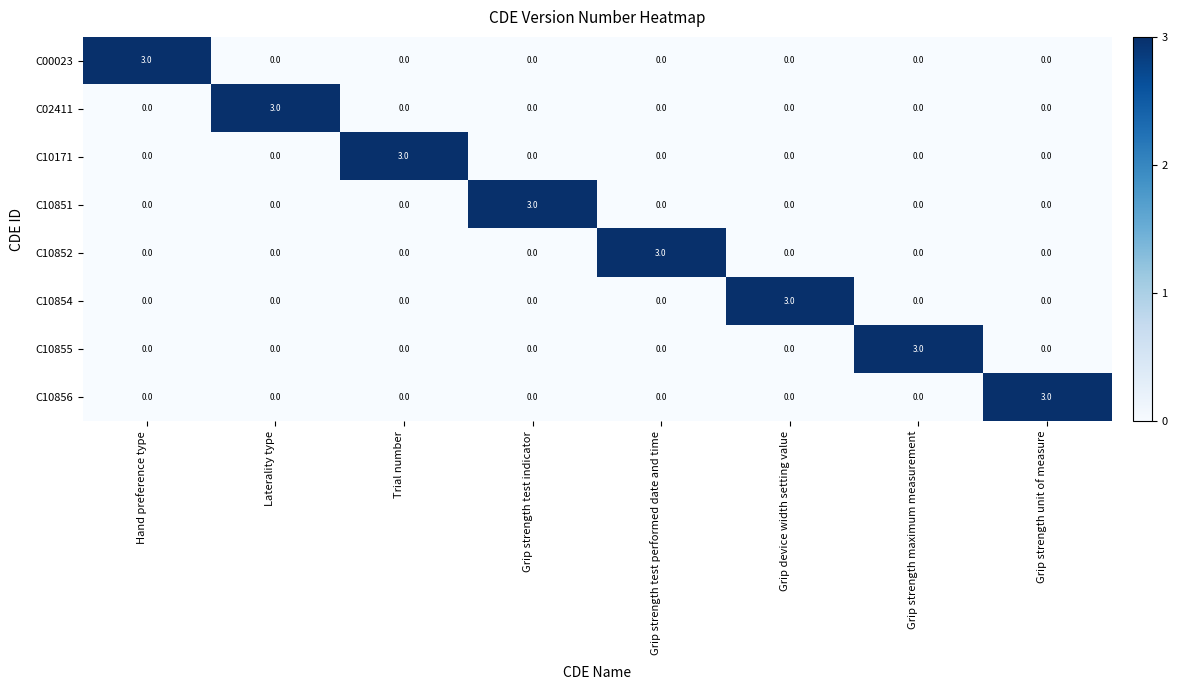

Count the number of categories in the chart.

8